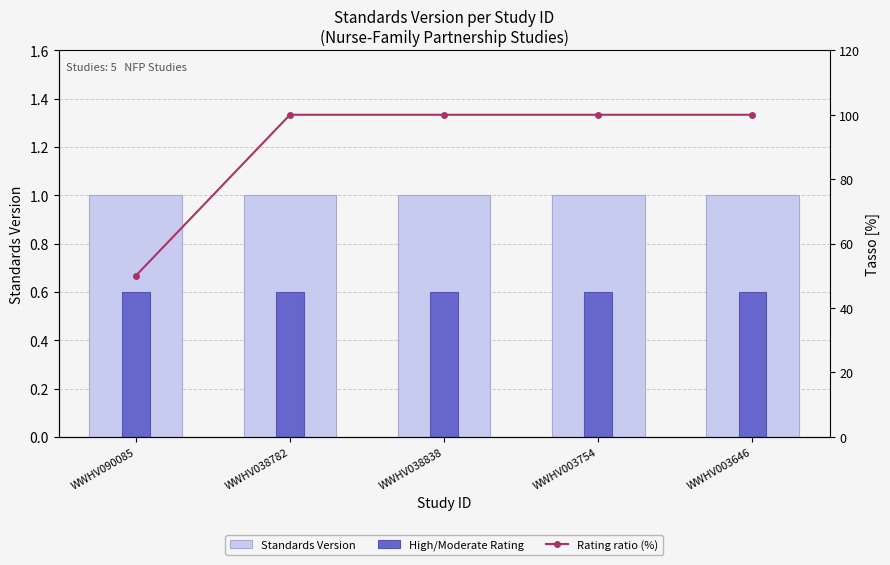

Reading left to right, what are all the values shown in this chart?

Standards Version: WWHV090085=1.0	WWHV038782=1.0	WWHV038838=1.0	WWHV003754=1.0	WWHV003646=1.0
High/Moderate Rating: WWHV090085=0.6	WWHV038782=0.6	WWHV038838=0.6	WWHV003754=0.6	WWHV003646=0.6
Rating ratio (%): WWHV090085=50.0	WWHV038782=100.0	WWHV038838=100.0	WWHV003754=100.0	WWHV003646=100.0